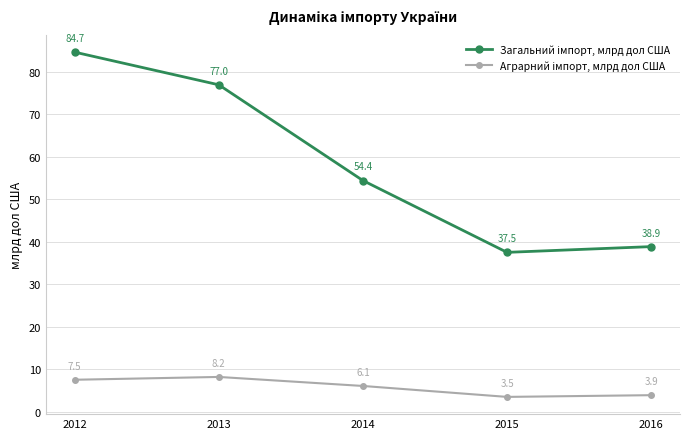

At which category does the chart reach its minimum across all series?

2015